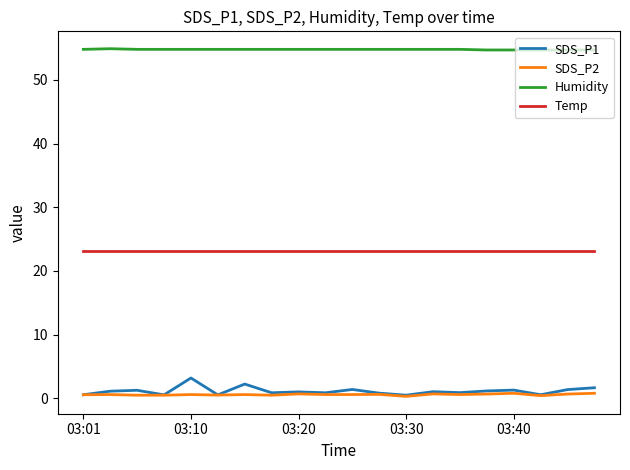

True or false: Humidity and SDS_P1 intersect in this chart.

False